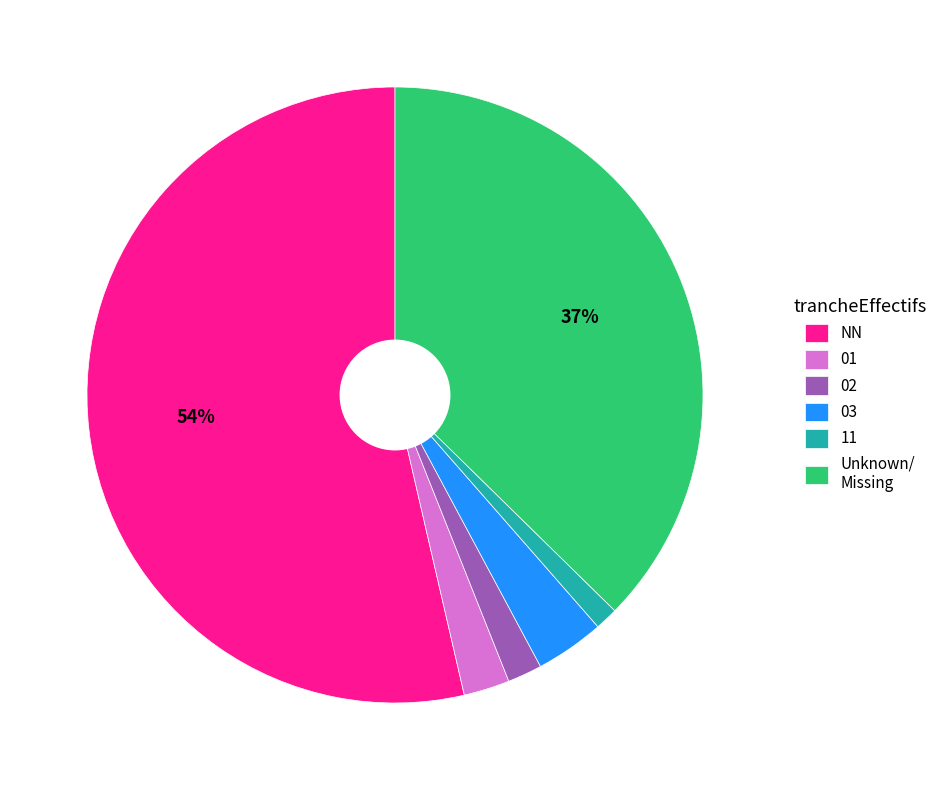

Do 03 and NN together represent more than half of the pie?

Yes